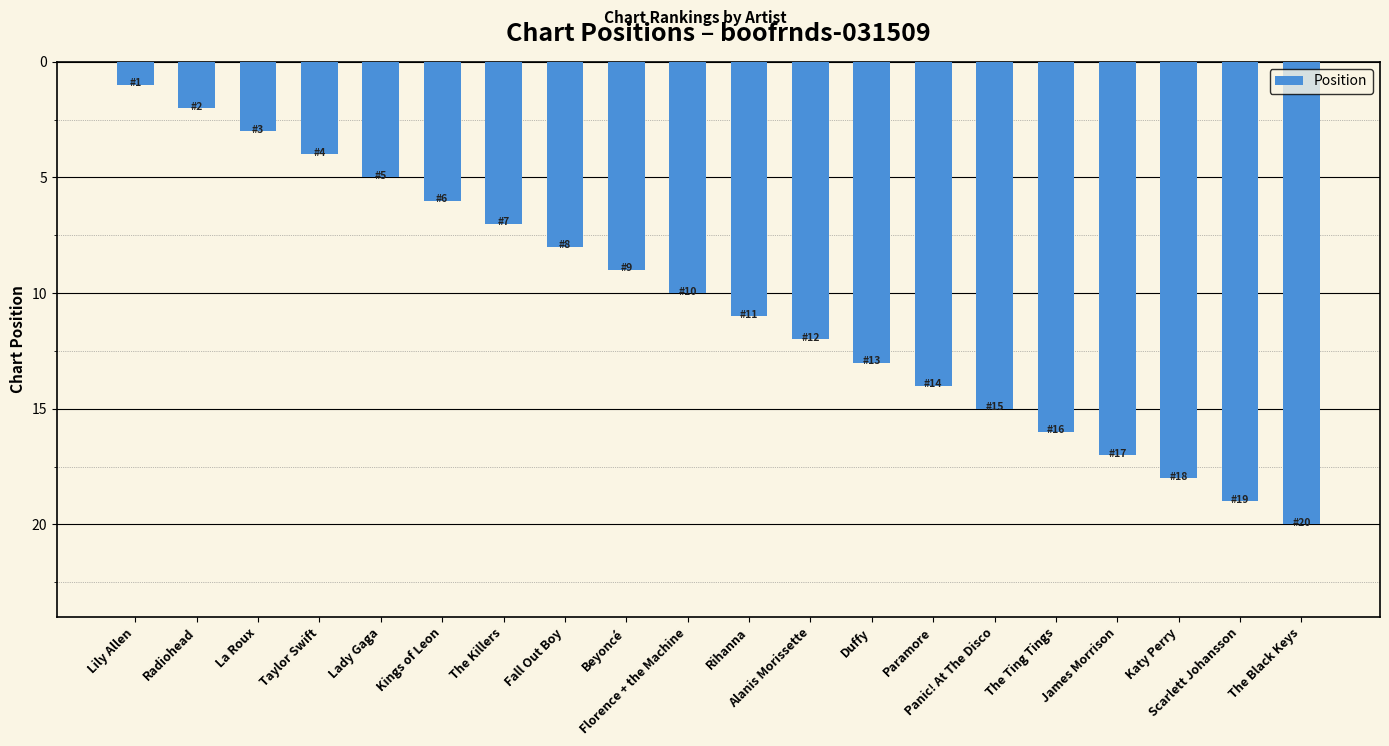

What is the difference between the maximum and minimum values?

19